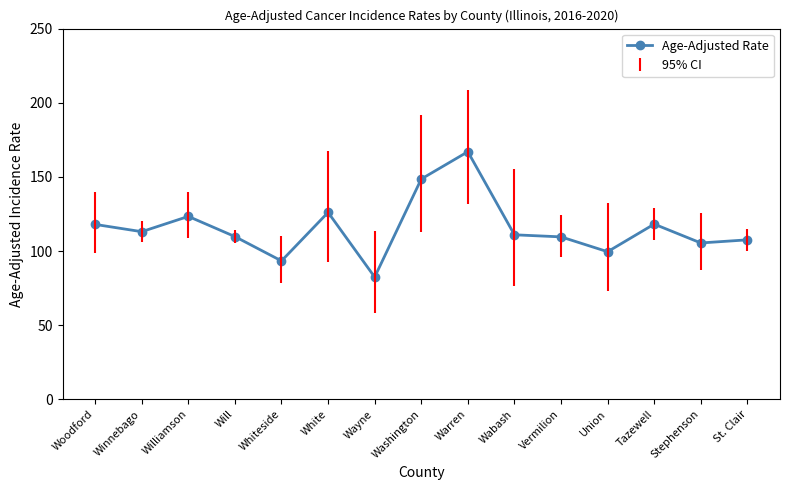

What is the value of the 12th point from the left?

99.6